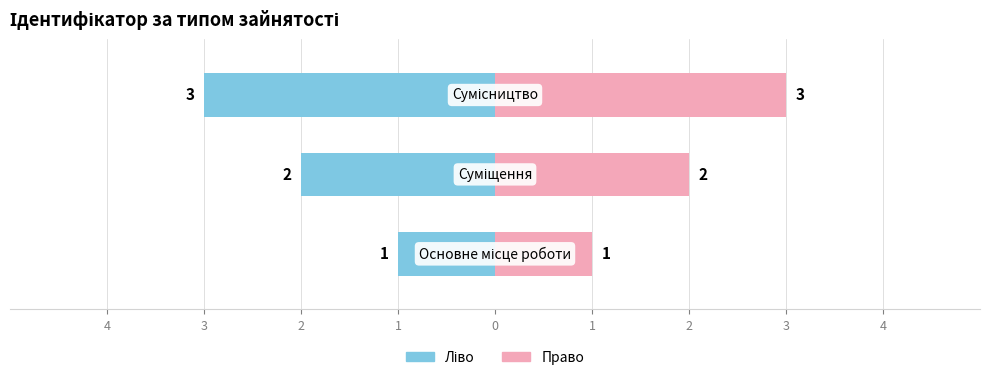

What is the difference between the maximum and second lowest values?

1